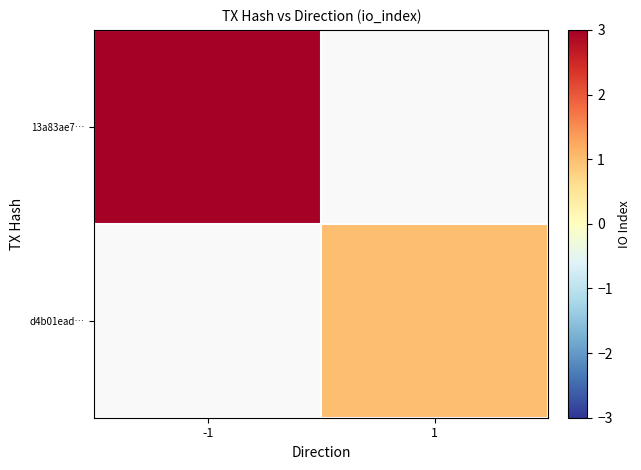

What is the greatest value displayed?

3.0